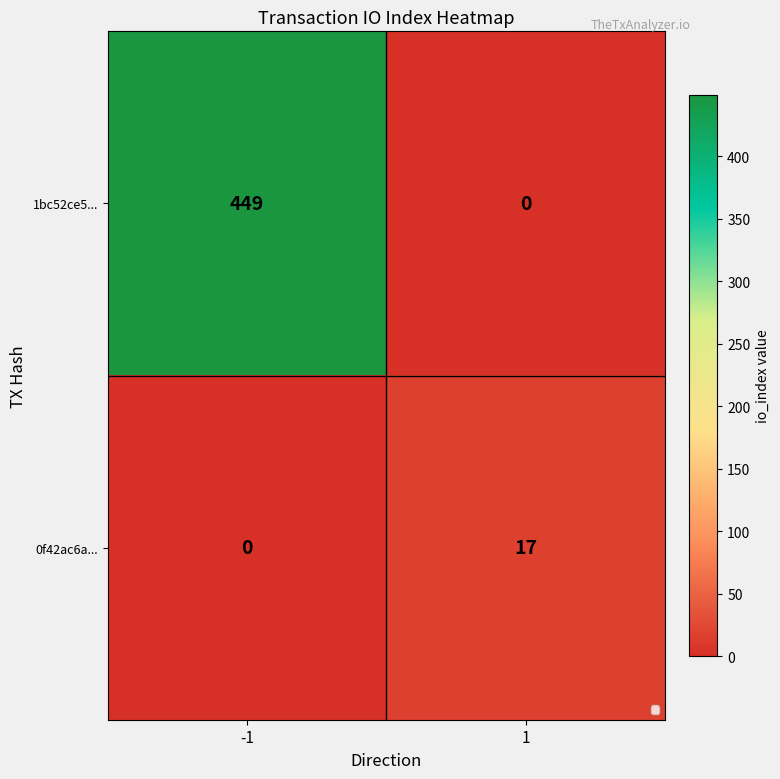

Rank the series at 1 from highest to lowest value.

0f42ac6a..., 1bc52ce5...